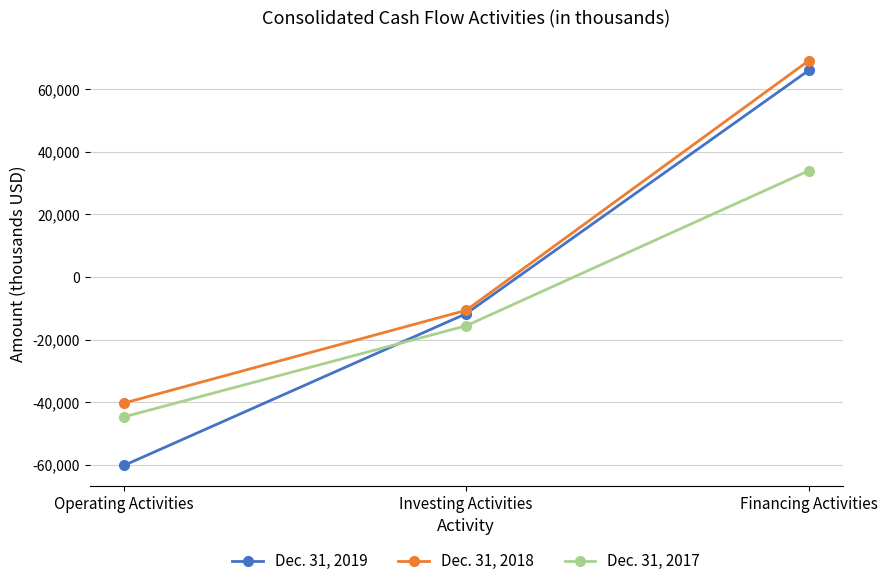

How many lines are shown in the chart?

3